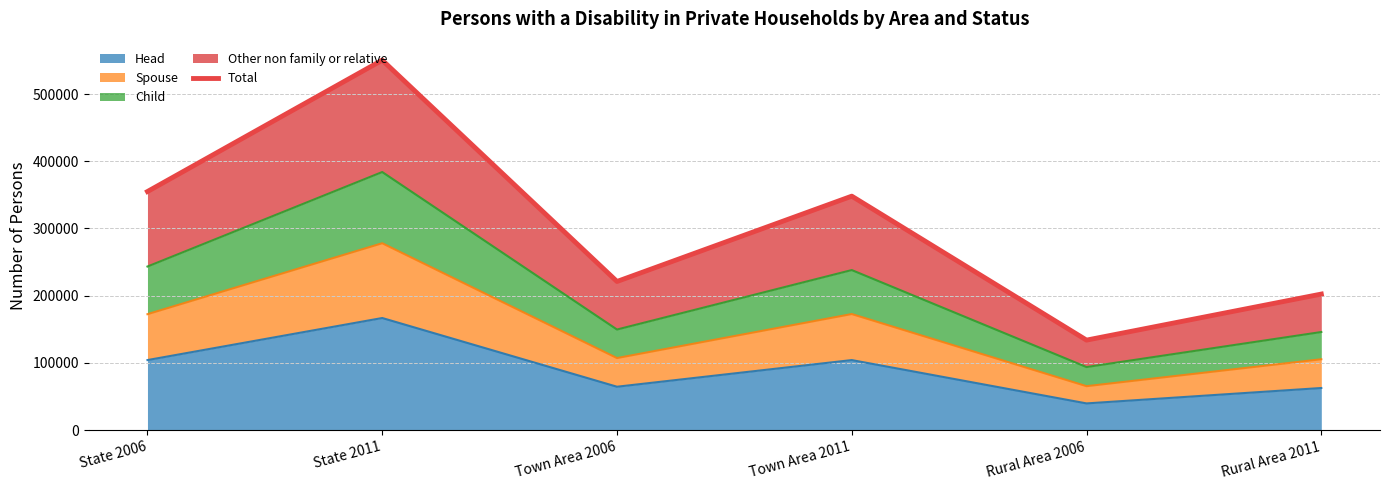

The value at Rural Area 2011 is 140595. True or false?

False